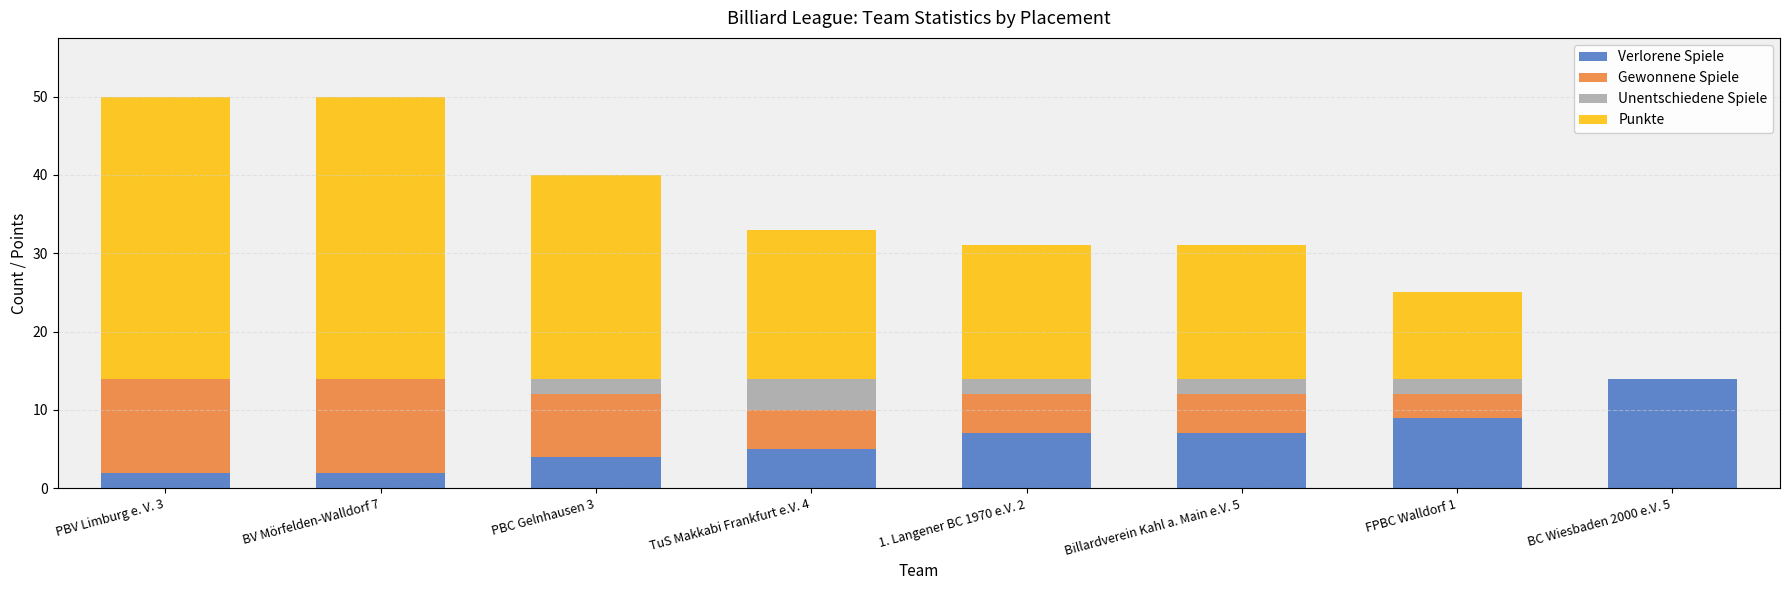

Which category has the highest value in the Verlorene Spiele series?

BC Wiesbaden 2000 e.V. 5